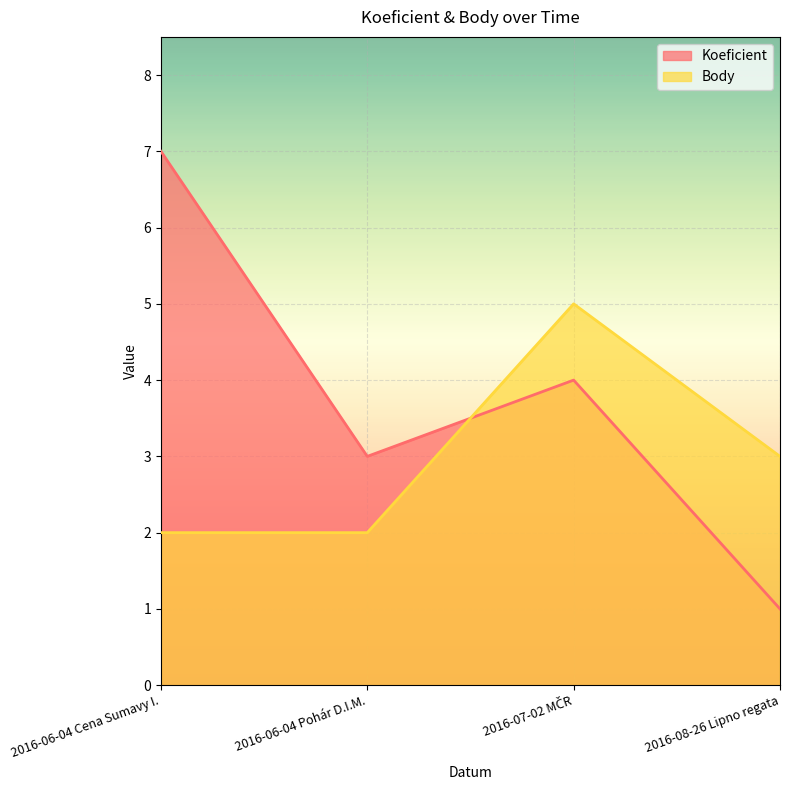

What is the difference between the highest and lowest values at 2016-08-26 Lipno regata?

2